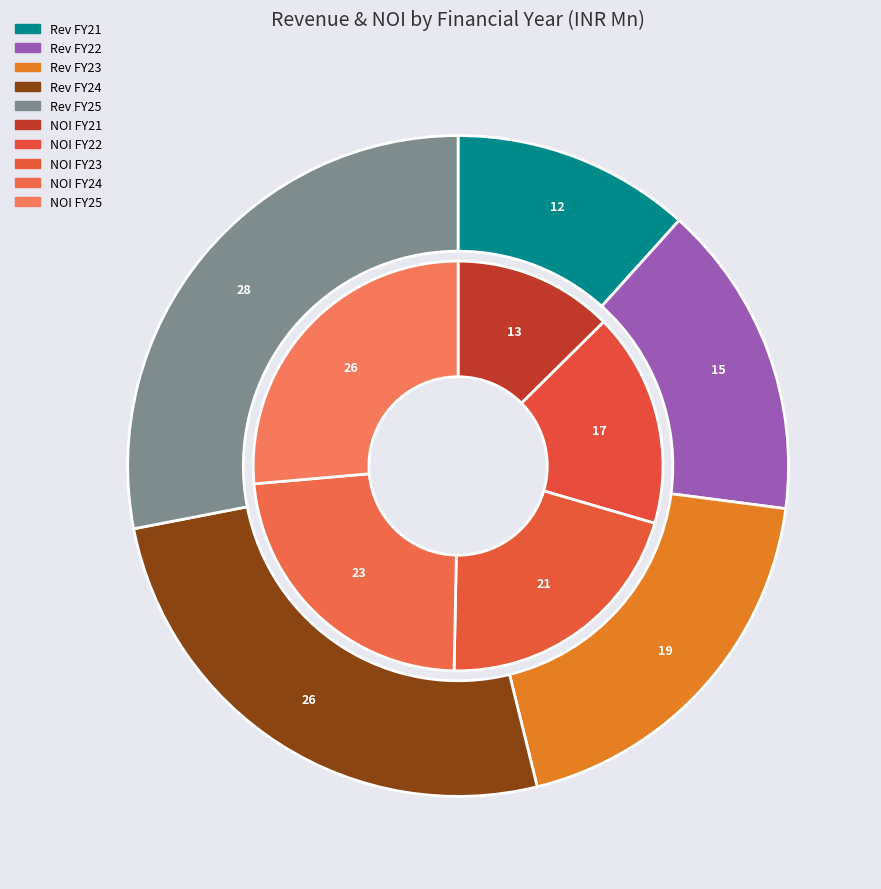

To the nearest percent, what portion does Revenue from Operations (INR Mn) represent?

54%